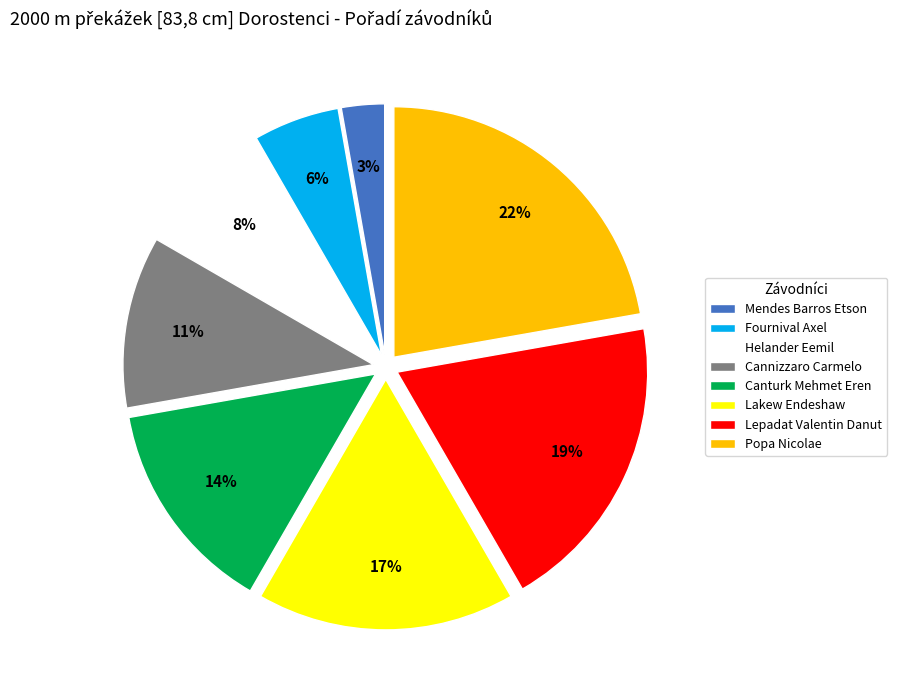

Does any single category account for the majority?

No